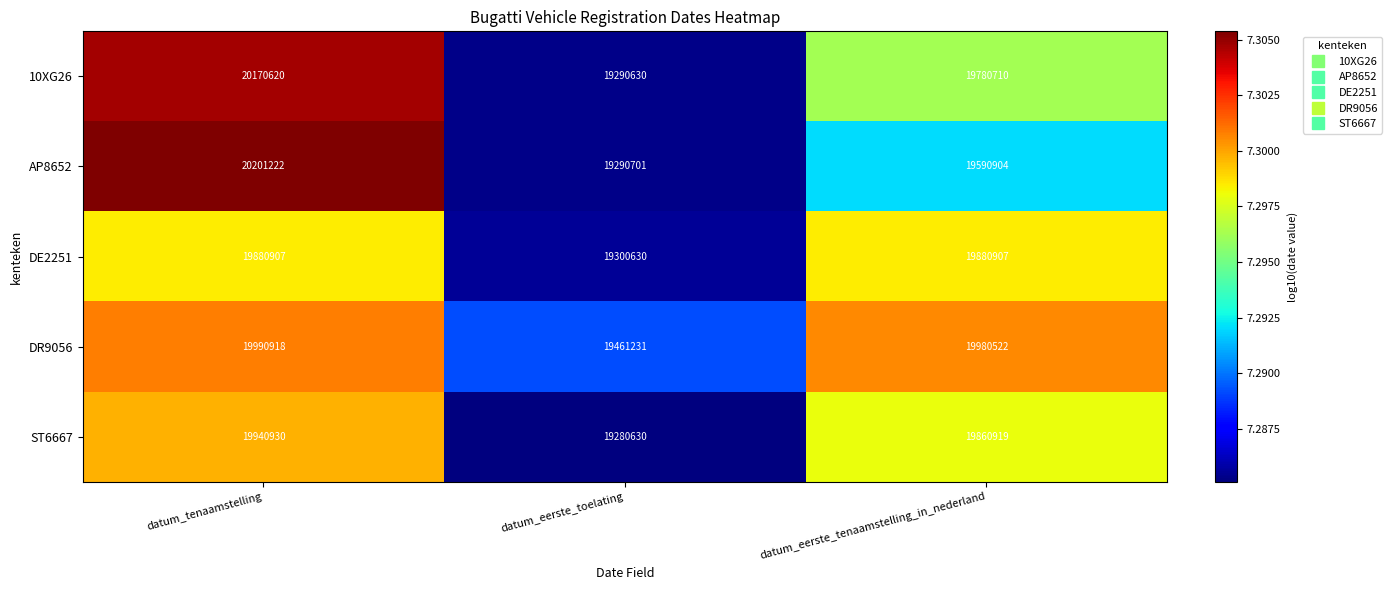

What value does the DR9056 series have at datum_tenaamstelling?

19990918